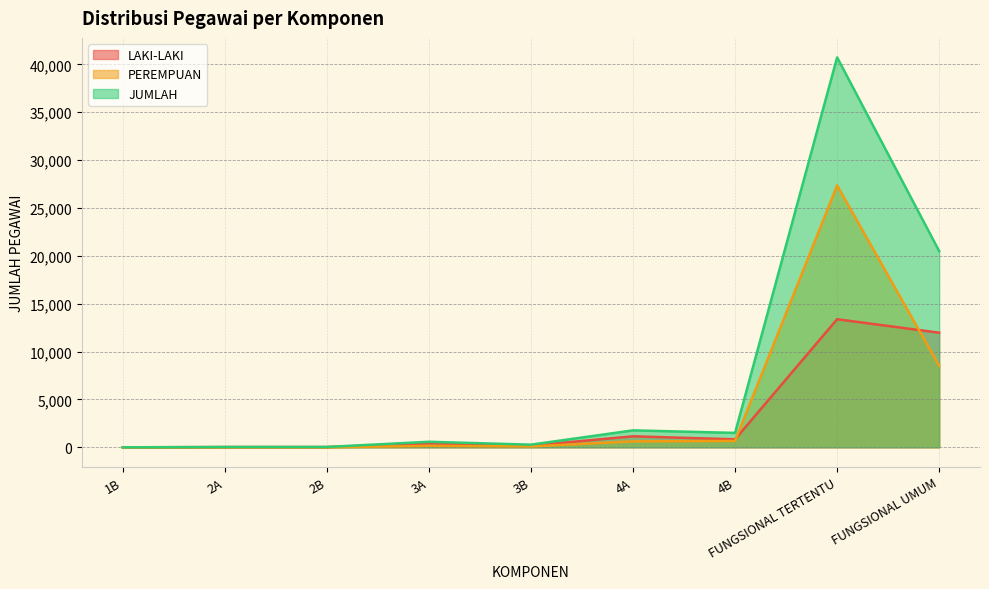

List the series in order of their overall mean, lowest first.

LAKI-LAKI, PEREMPUAN, JUMLAH